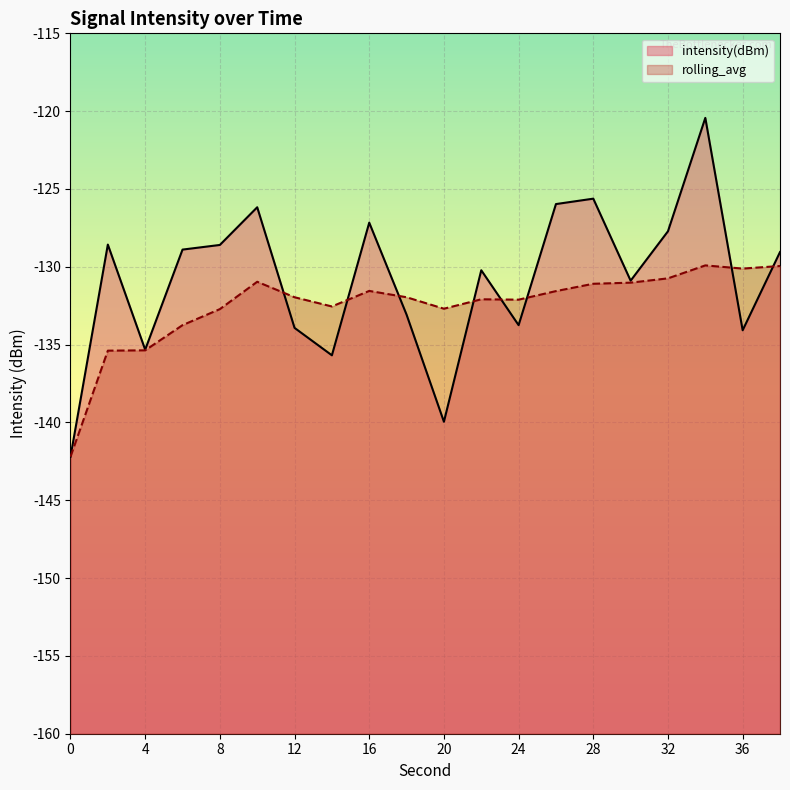

Is it true that rolling_avg equals -221.8 at 2?

False